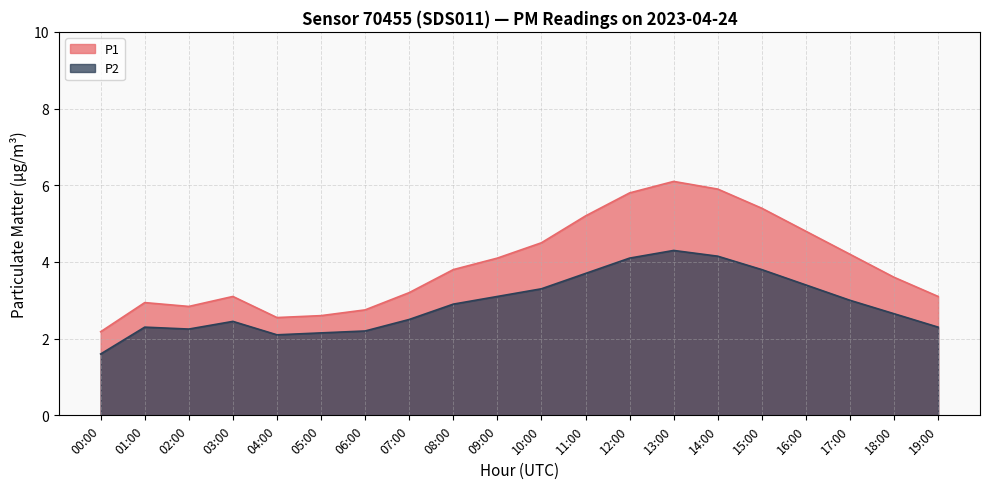

How many values in the P2 series are below 2?

1